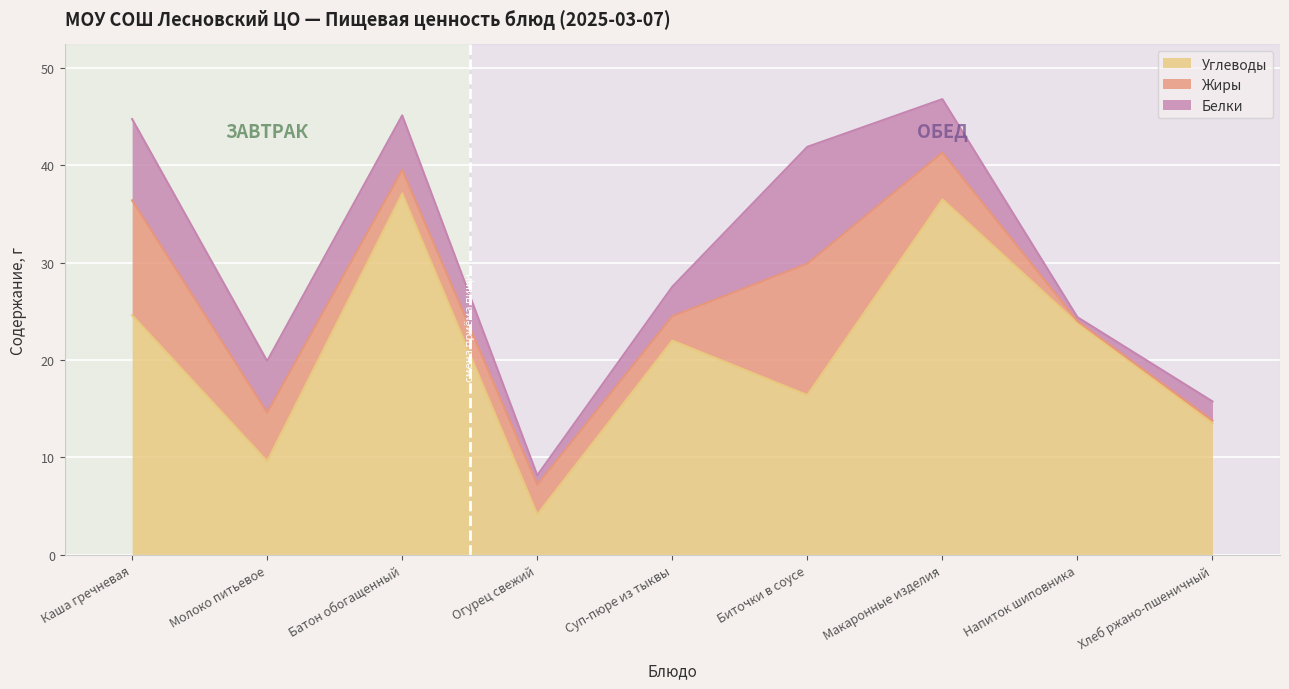

What is the highest value of the Жиры series?

13.5